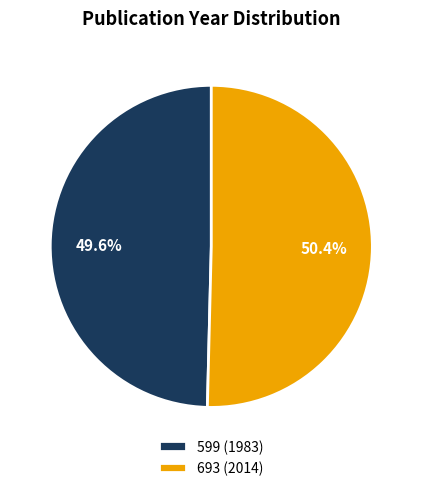

Count the number of slices in the pie.

2